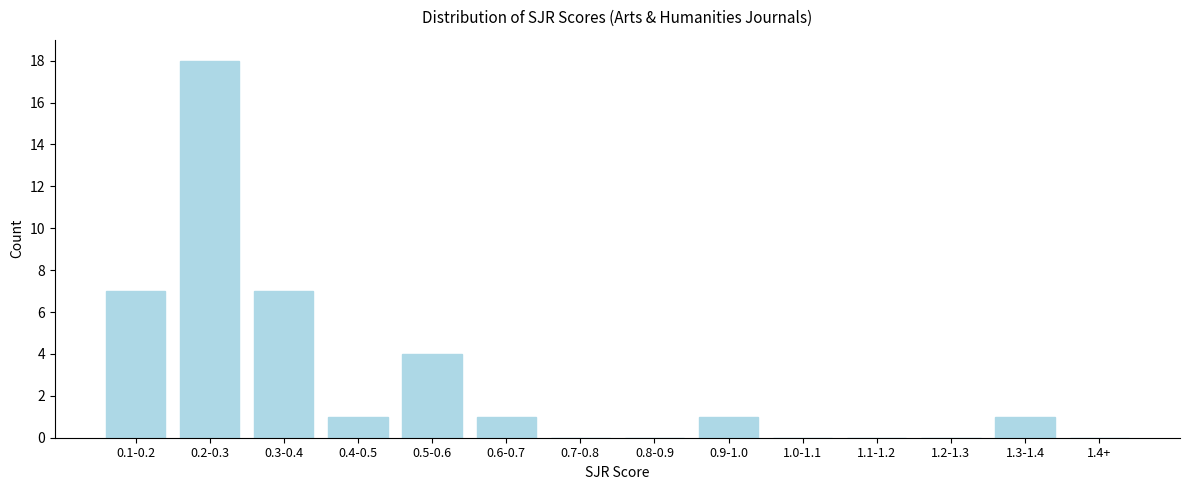

Reading right to left, list all the values displayed in this chart.

1.4+=0	1.3-1.4=1	1.2-1.3=0	1.1-1.2=0	1.0-1.1=0	0.9-1.0=1	0.8-0.9=0	0.7-0.8=0	0.6-0.7=1	0.5-0.6=4	0.4-0.5=1	0.3-0.4=7	0.2-0.3=18	0.1-0.2=7